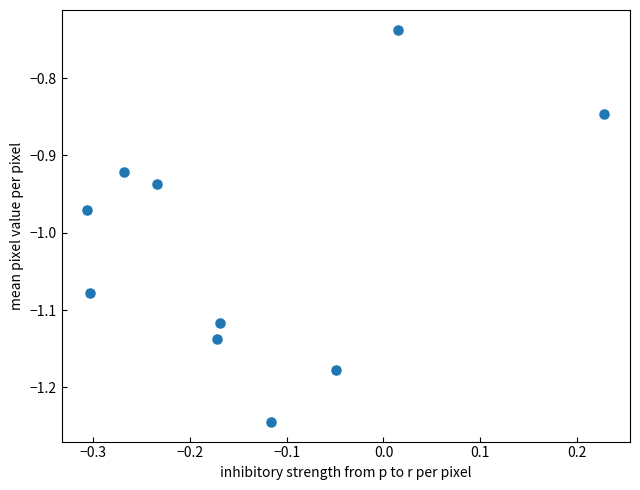

What is the range of X values (max minus min)?

0.5